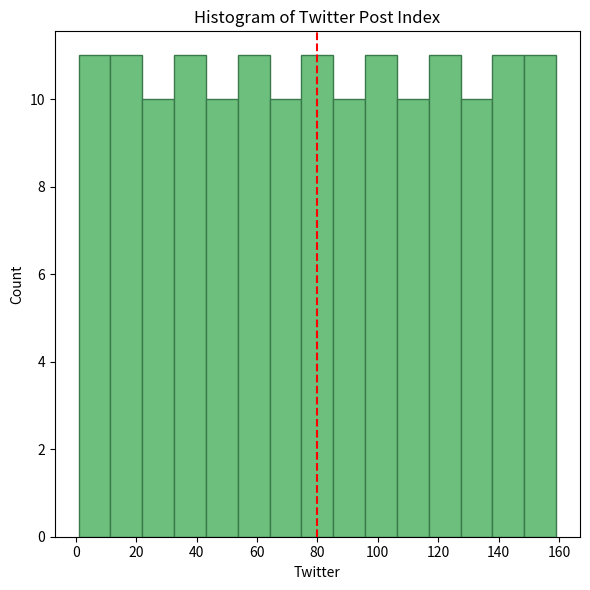

Reading left to right, transcribe this chart: for each bar, give the range it covers on the x-axis and its height. Neither the bar edges nor the heights are printed on the chart, so give them approximately, as read against the axes.

2 to 12: 11
12 to 22: 11
22 to 32: 10
32 to 44: 11
44 to 54: 10
54 to 64: 11
64 to 74: 10
74 to 86: 11
86 to 96: 10
96 to 106: 11
106 to 116: 10
116 to 128: 11
128 to 138: 10
138 to 148: 11
148 to 160: 11